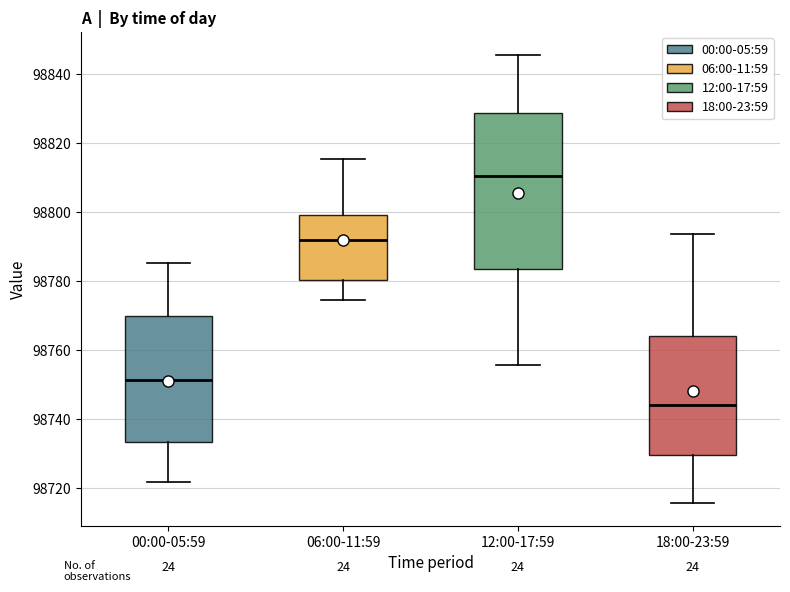

Which box is the tallest, from its lower edge to its upper edge?

12:00-17:59